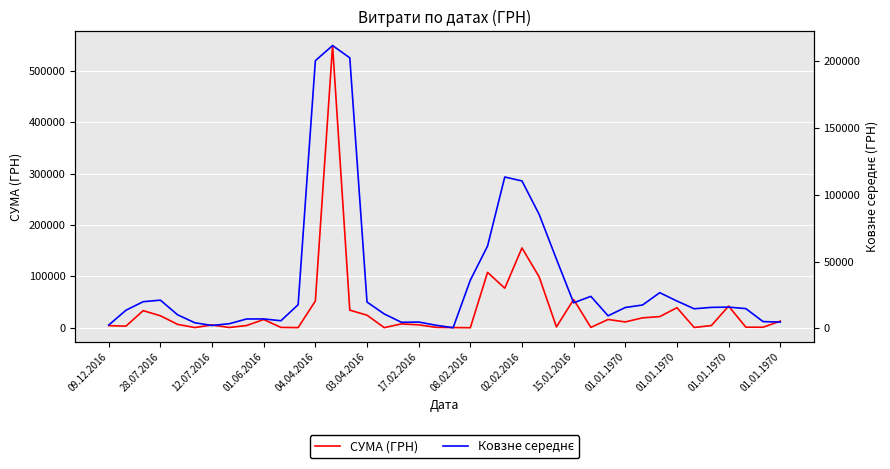

What is the value of the Ковзне середнє point at the 35th from the left?

14599.9